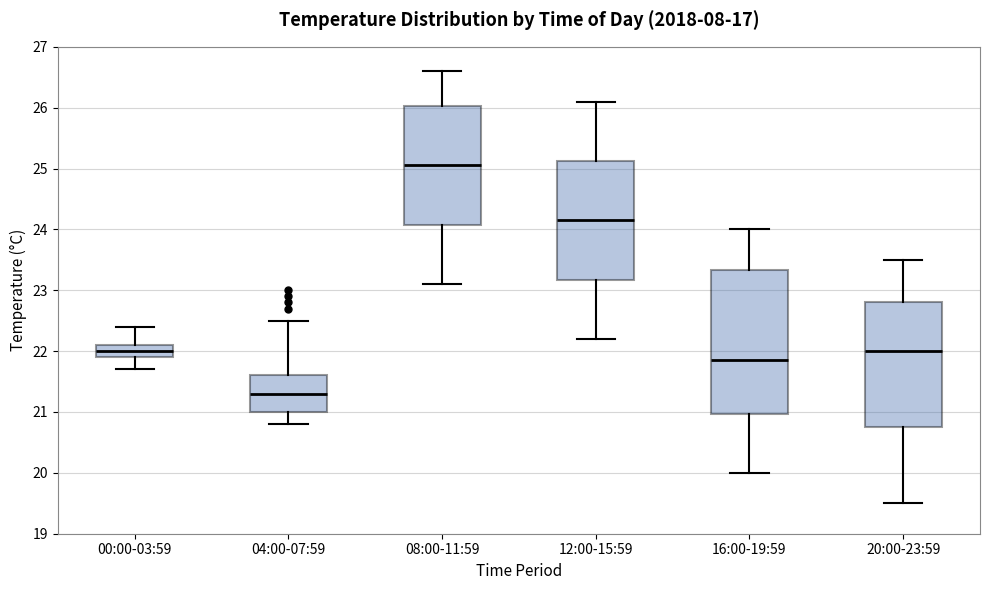

Which box is the tallest, from its lower edge to its upper edge?

16:00-19:59